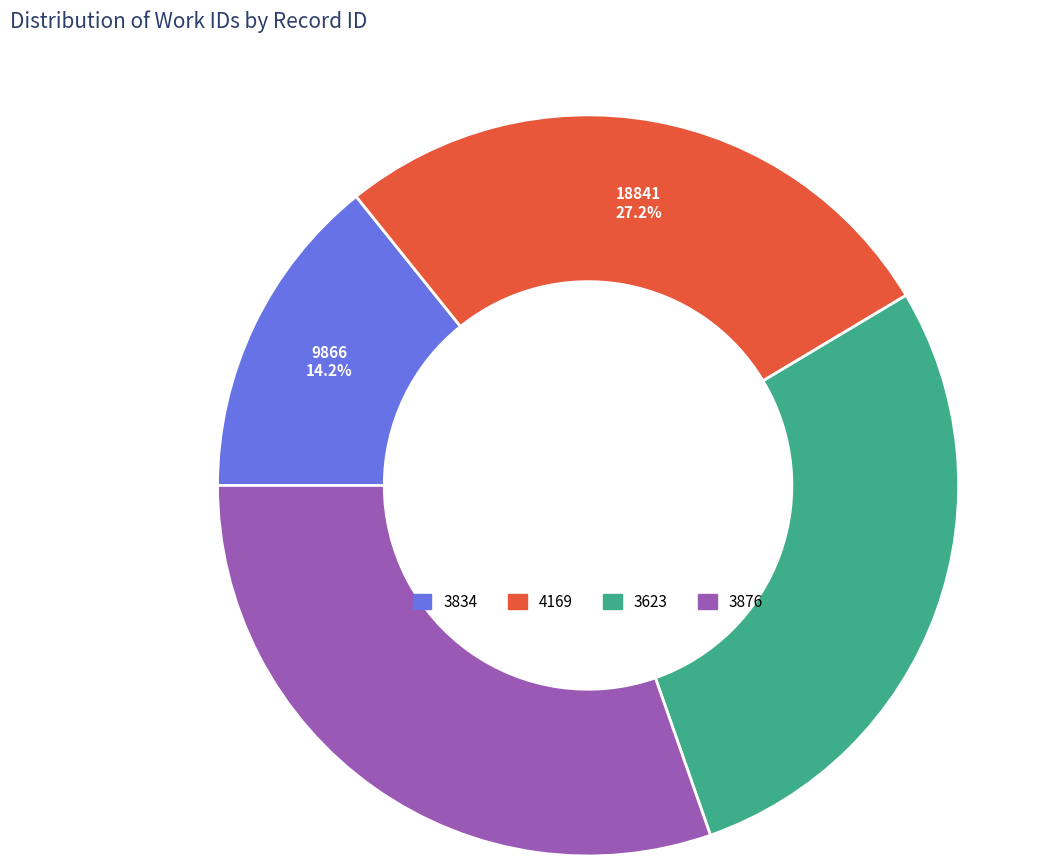

What percentage is the 4169 slice, to the nearest percent?

27%